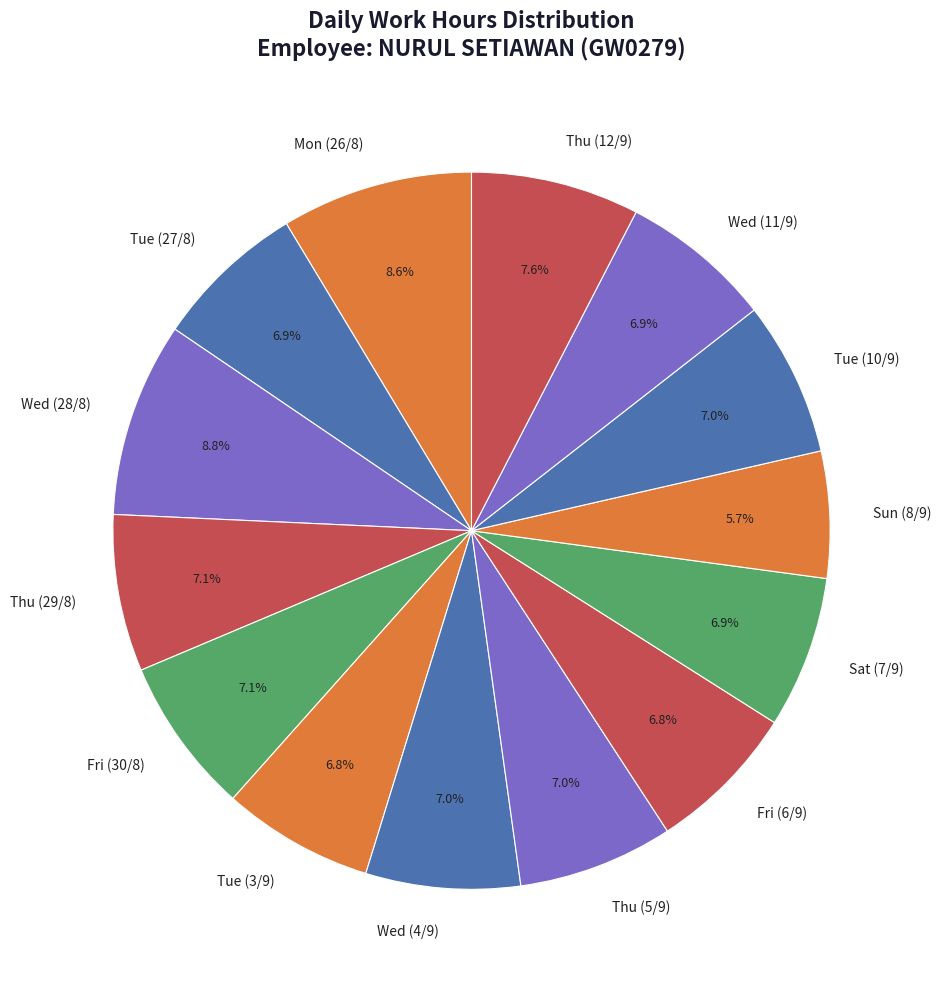

What is the smallest slice in the pie chart?

Sun (8/9)